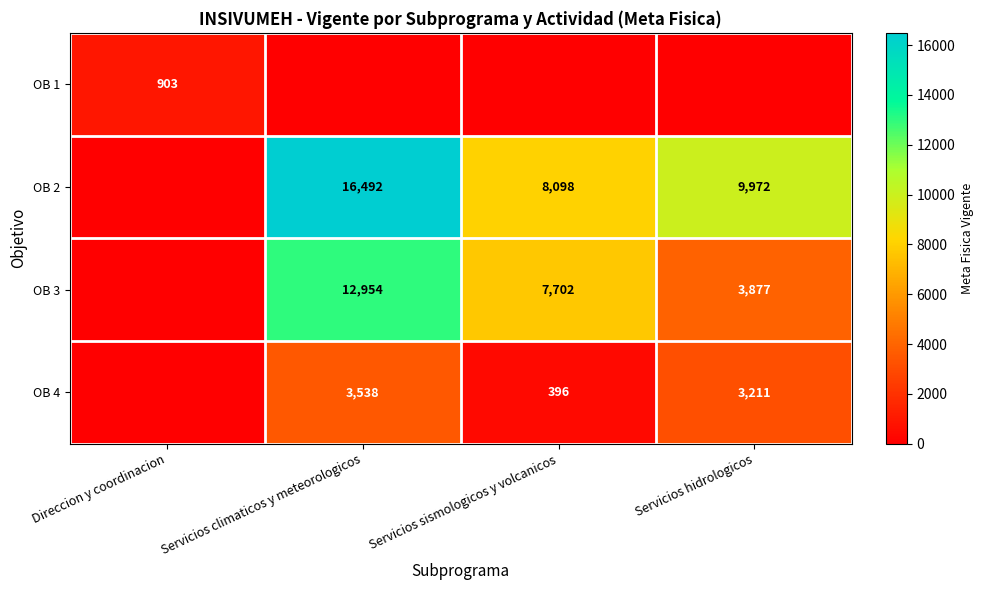

True or false: OB 2 has a value of 16492 at Servicios climaticos y meteorologicos.

True